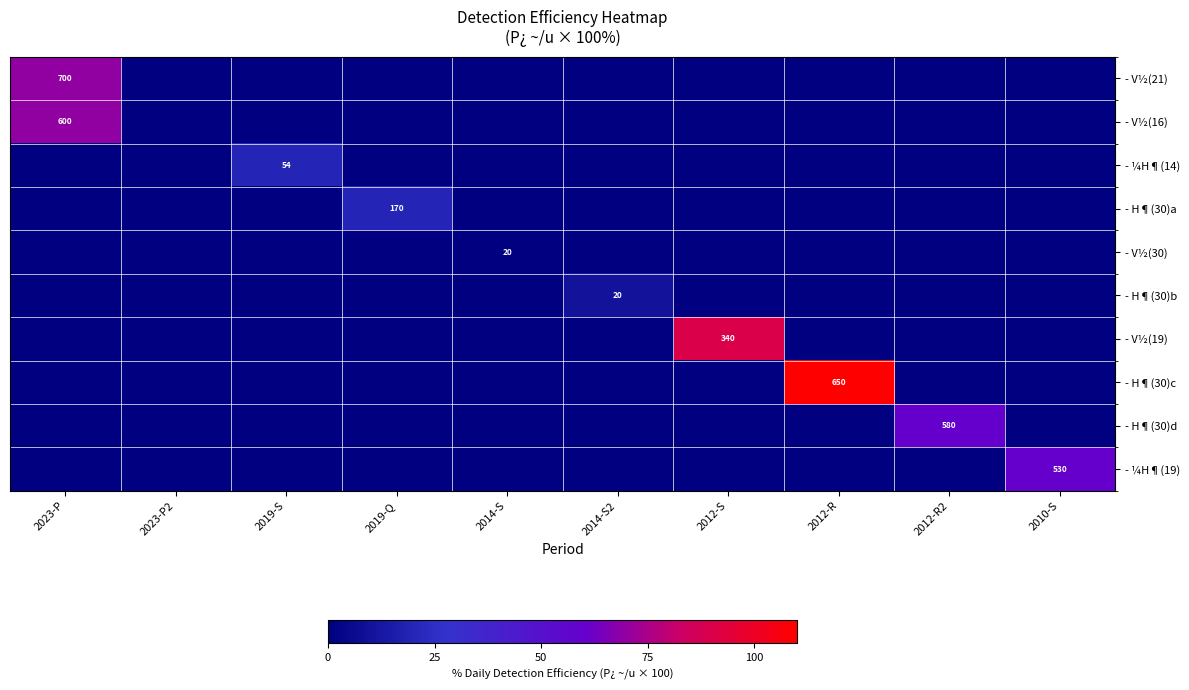

How many values in the - V½(16) series exceed 0?

1